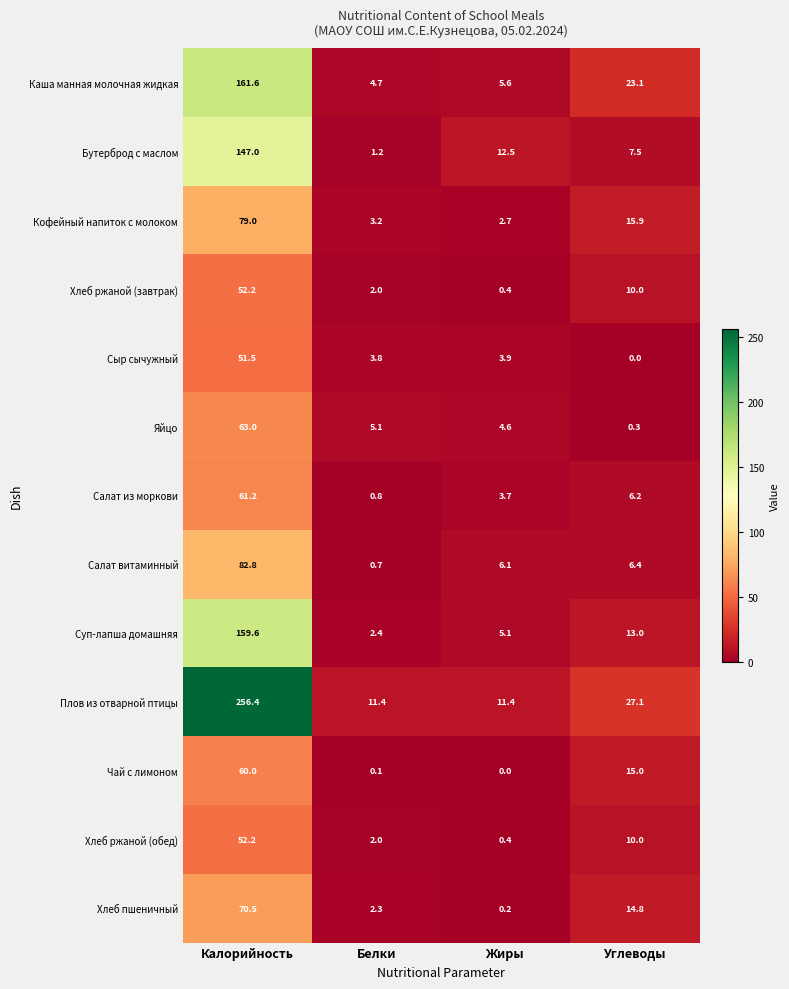

Rank the categories by Чай с лимоном value from highest to lowest.

Калорийность, Углеводы, Белки, Жиры